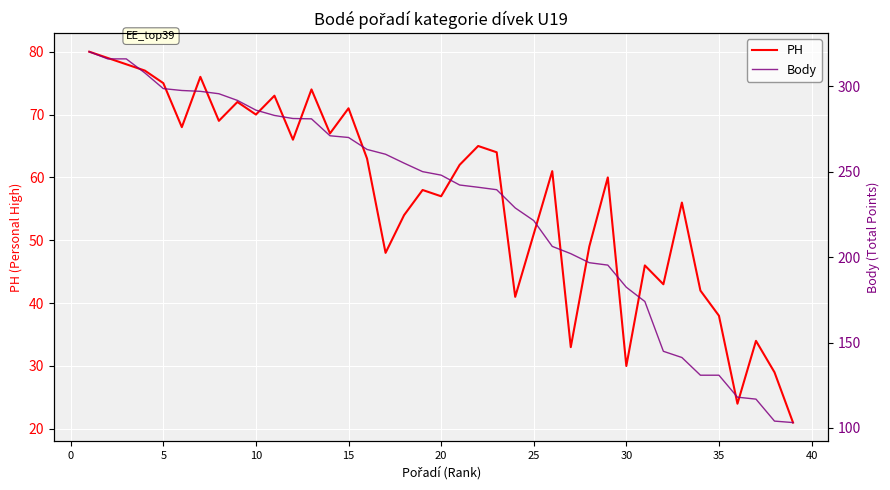

What is the highest value of the PH series?

80